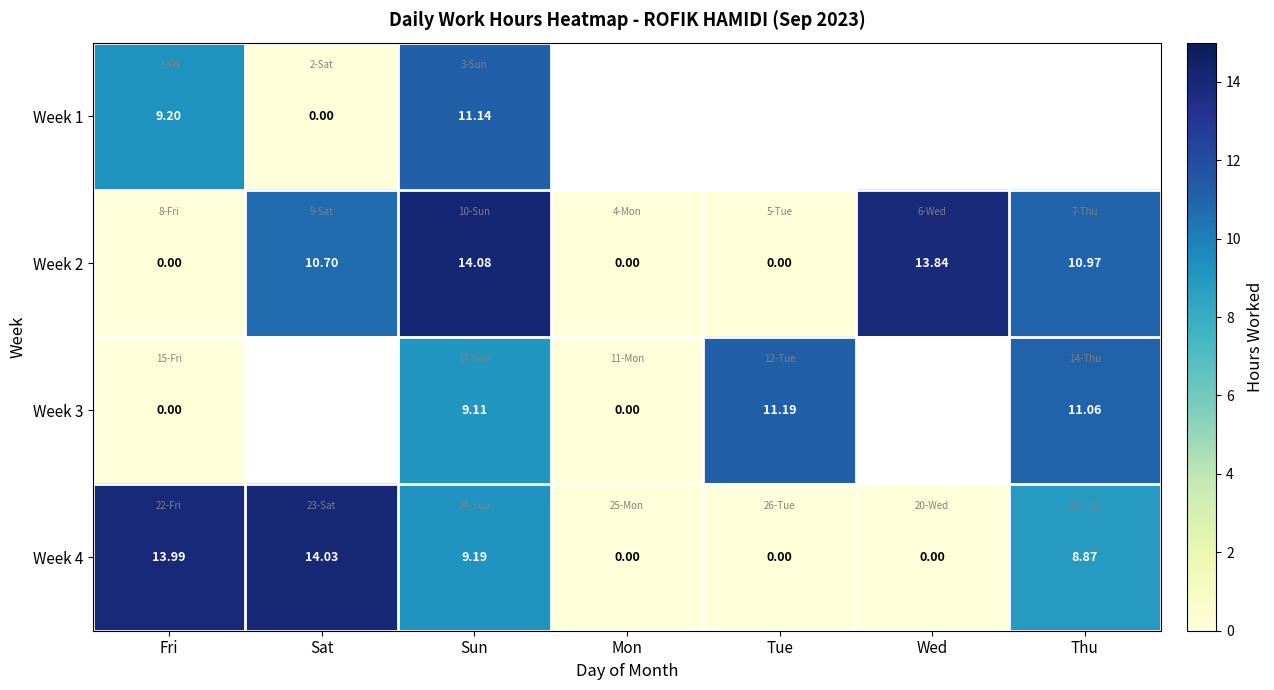

At how many categories does at least one series exceed 12?

4